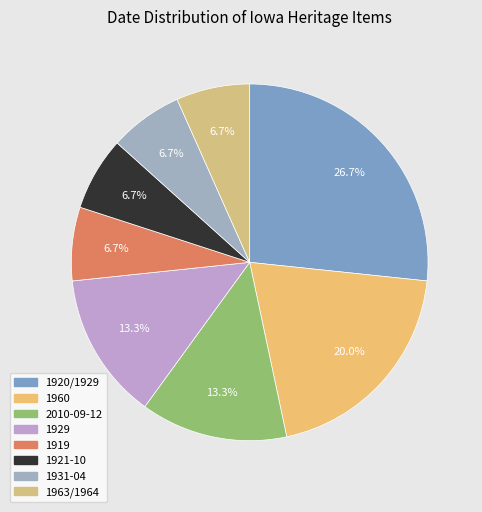

Which slice is the smallest?

1919